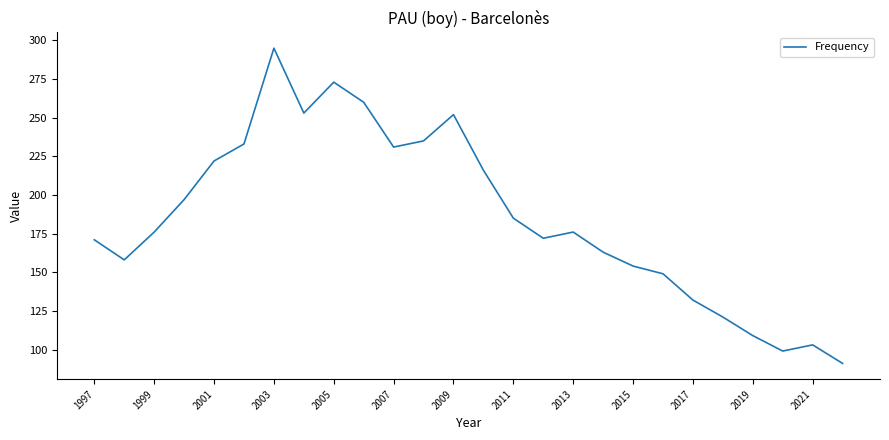

True or false: there are more than 2 points higher than both neighbors.

True